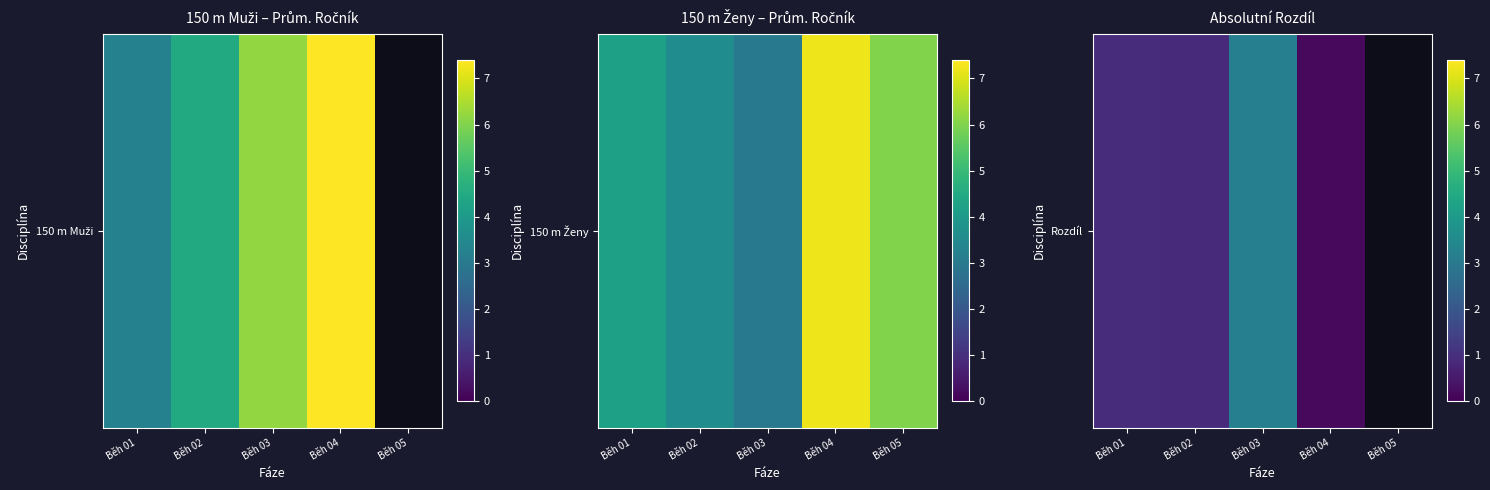

What is the difference between the maximum and minimum values?

3.0